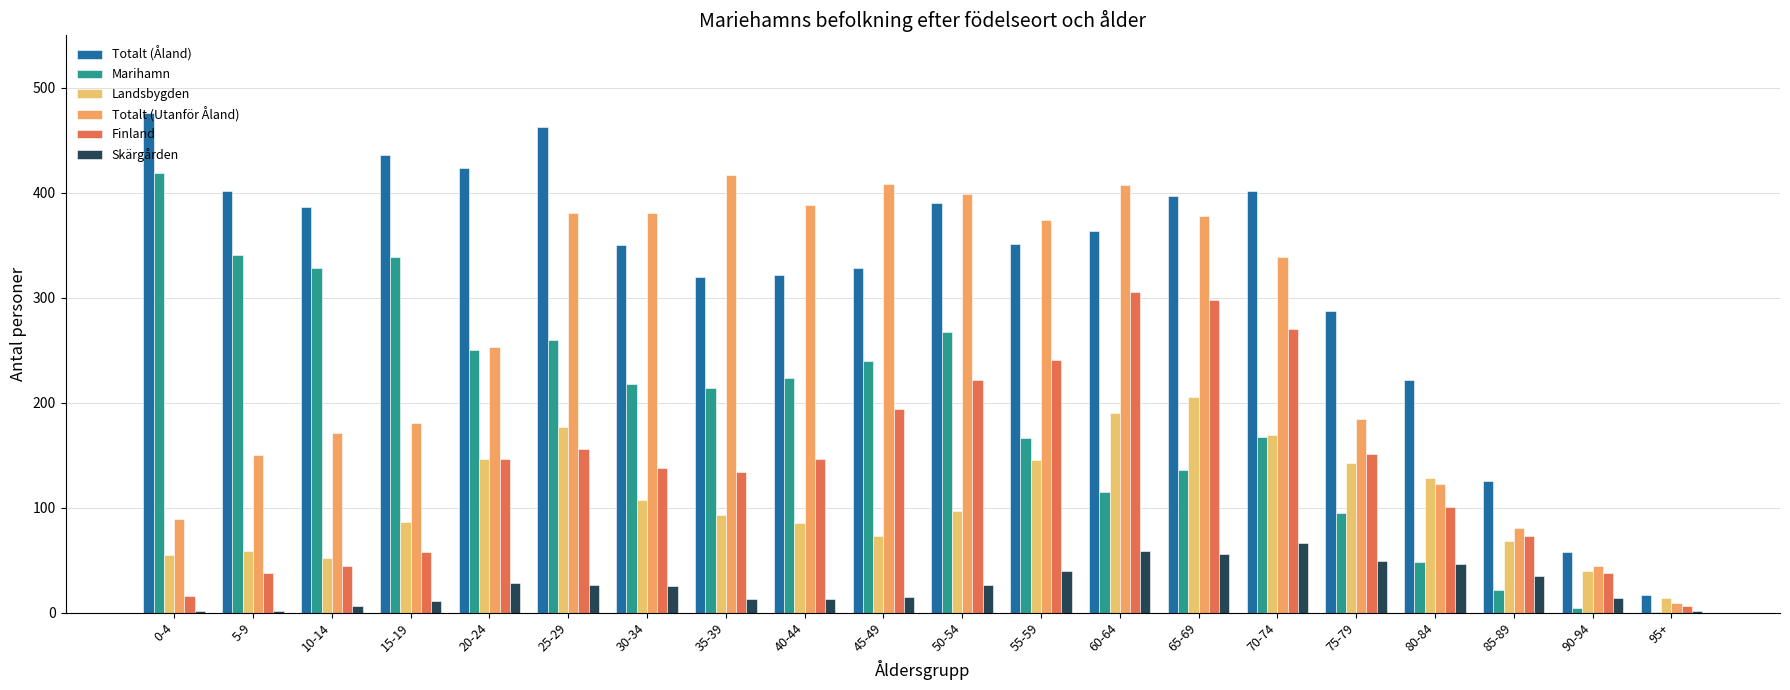

How many series are shown in this chart?

6